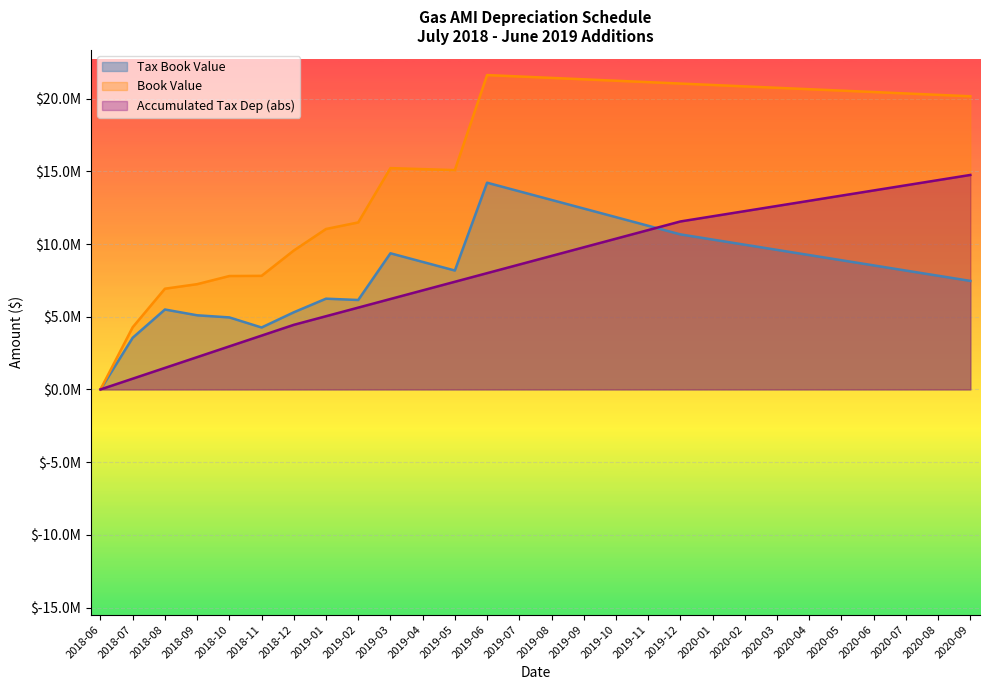

True or false: Accumulated Tax Dep and Tax Book Value cross at least once.

True